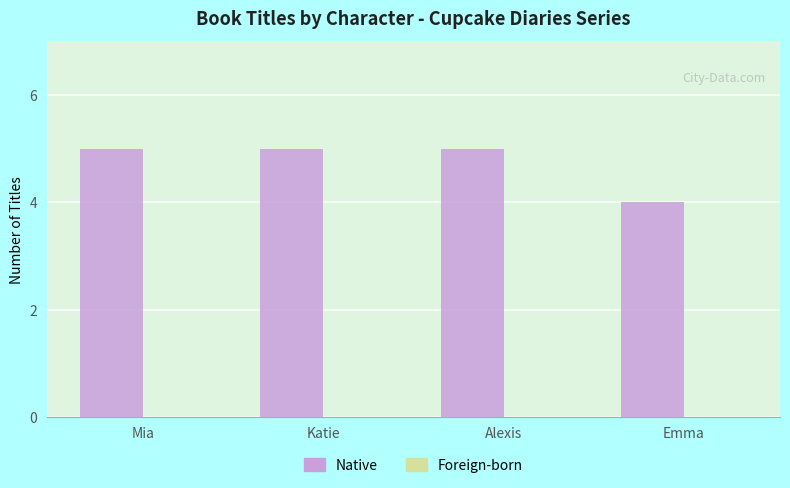

The chart shows a value of 5 at Alexis. True or false?

True